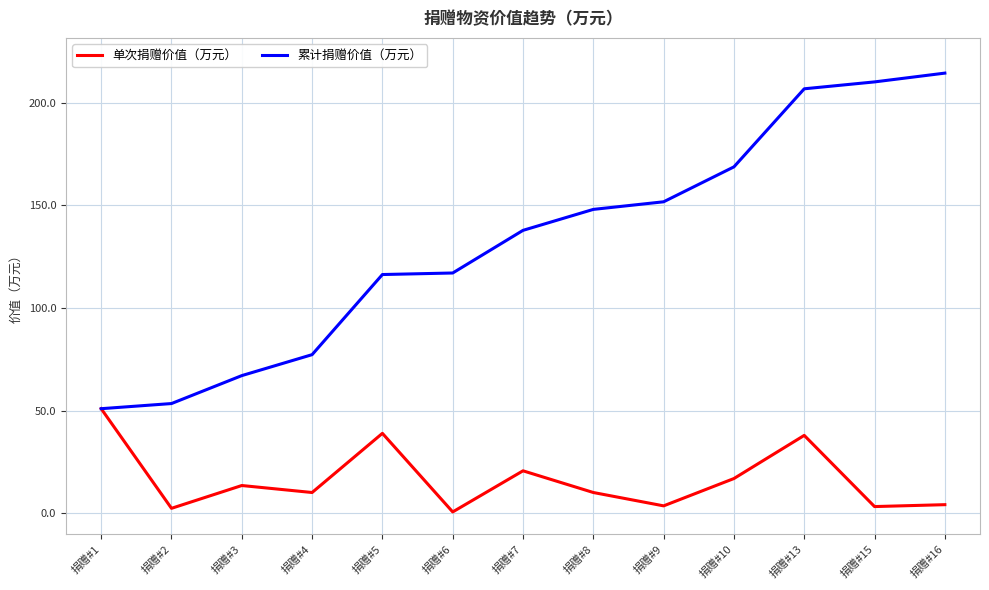

Is the value of 单次捐赠价值（万元） at 捐赠#10 greater than the value of 累计捐赠价值（万元） at 捐赠#10?

No